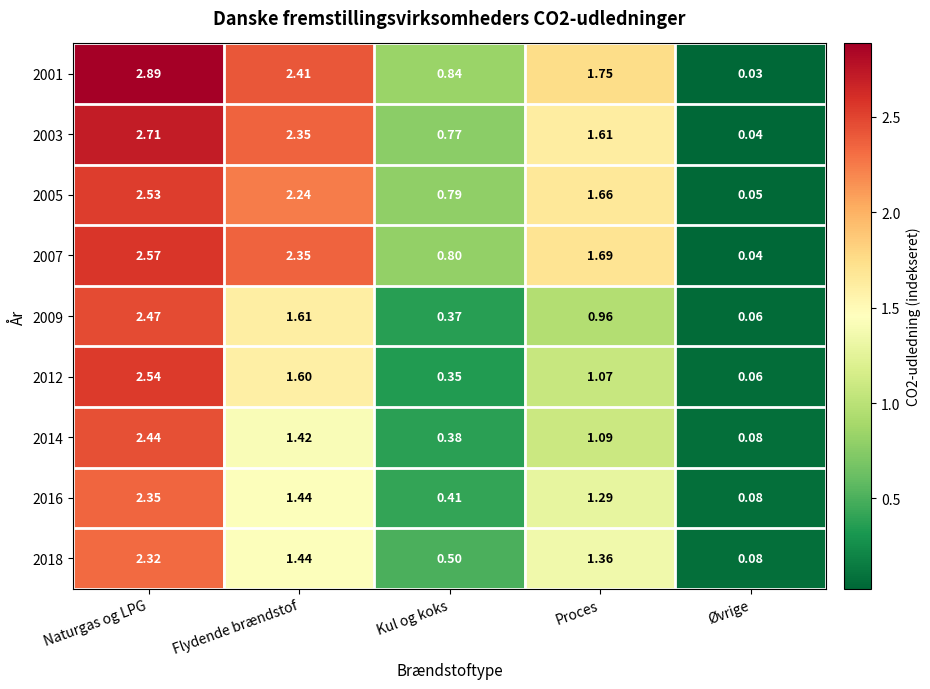

Where does the 2016 series first go above 1?

Naturgas og LPG